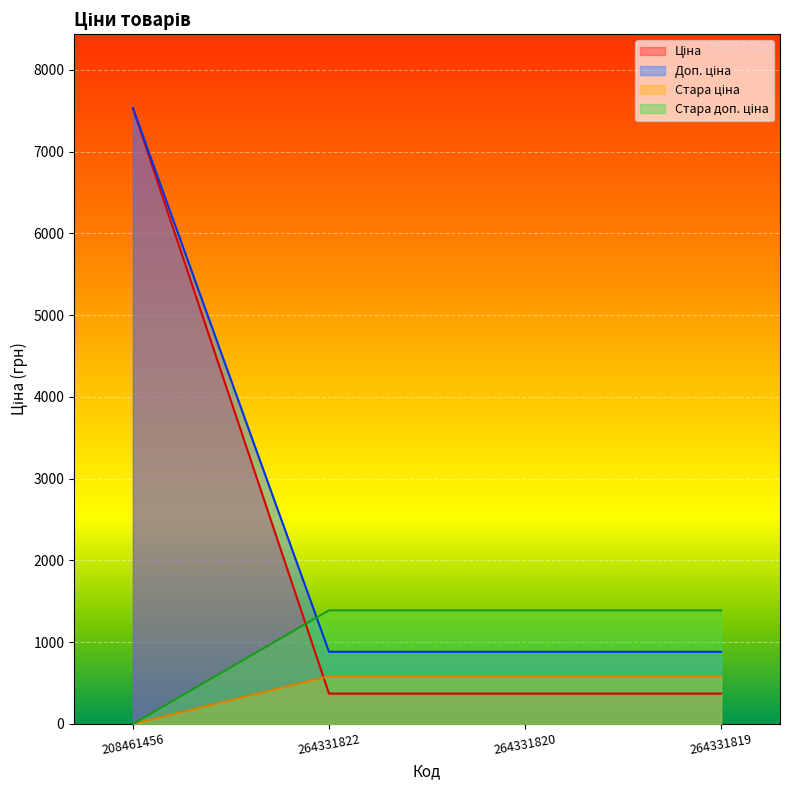

What position from the left is 208461456?

1